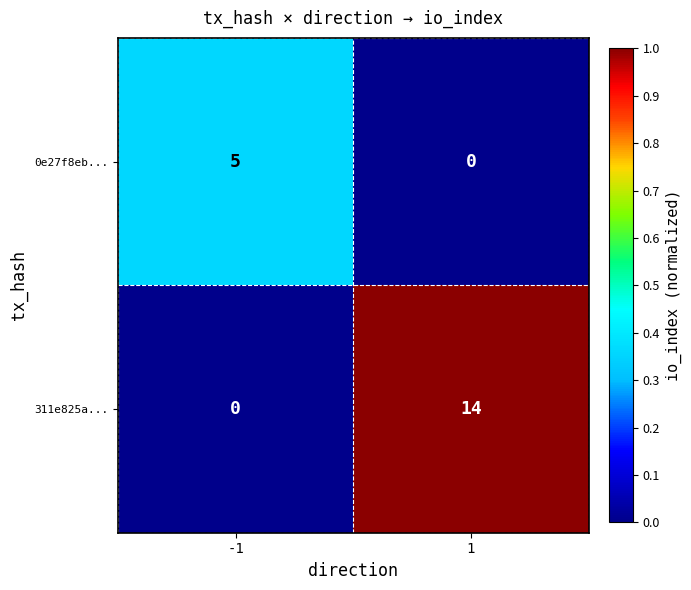

Reading left to right, transcribe all the data shown in this chart.

0e27f8eb...: -1=5	1=0
311e825a...: -1=0	1=14